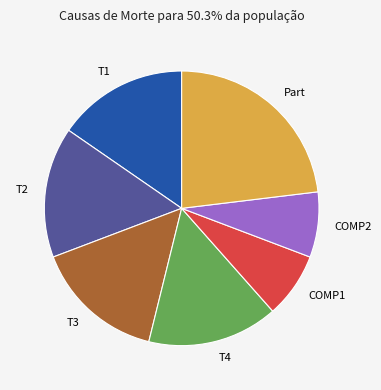

What is the largest slice in the pie chart?

Part